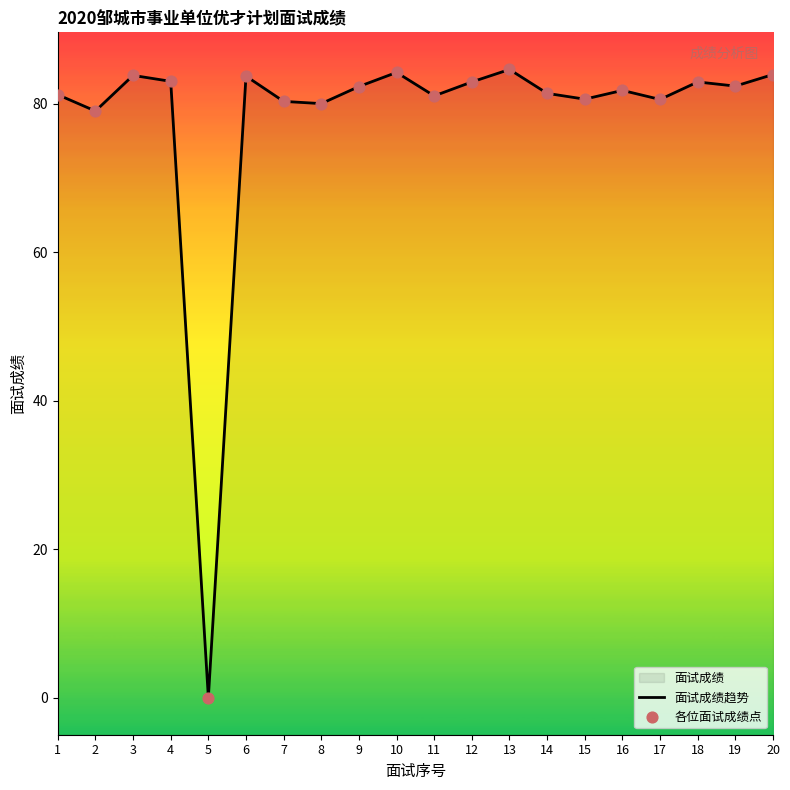

Which series reaches the maximum Y coordinate?

面试成绩趋势